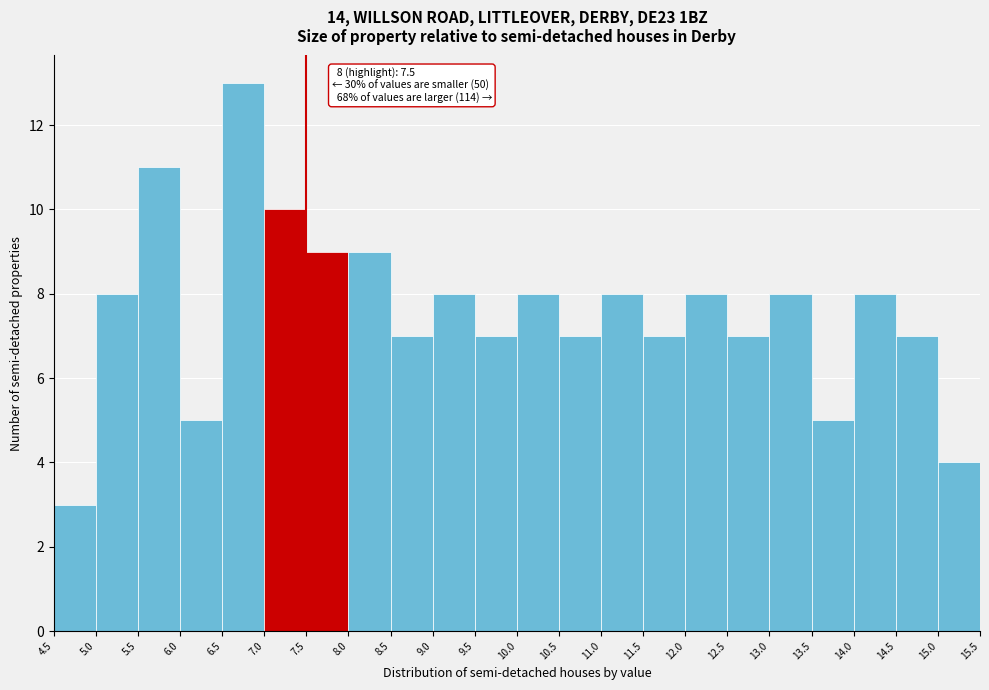

Over which range of the x-axis is the bar tallest?

6.5 to 7.0